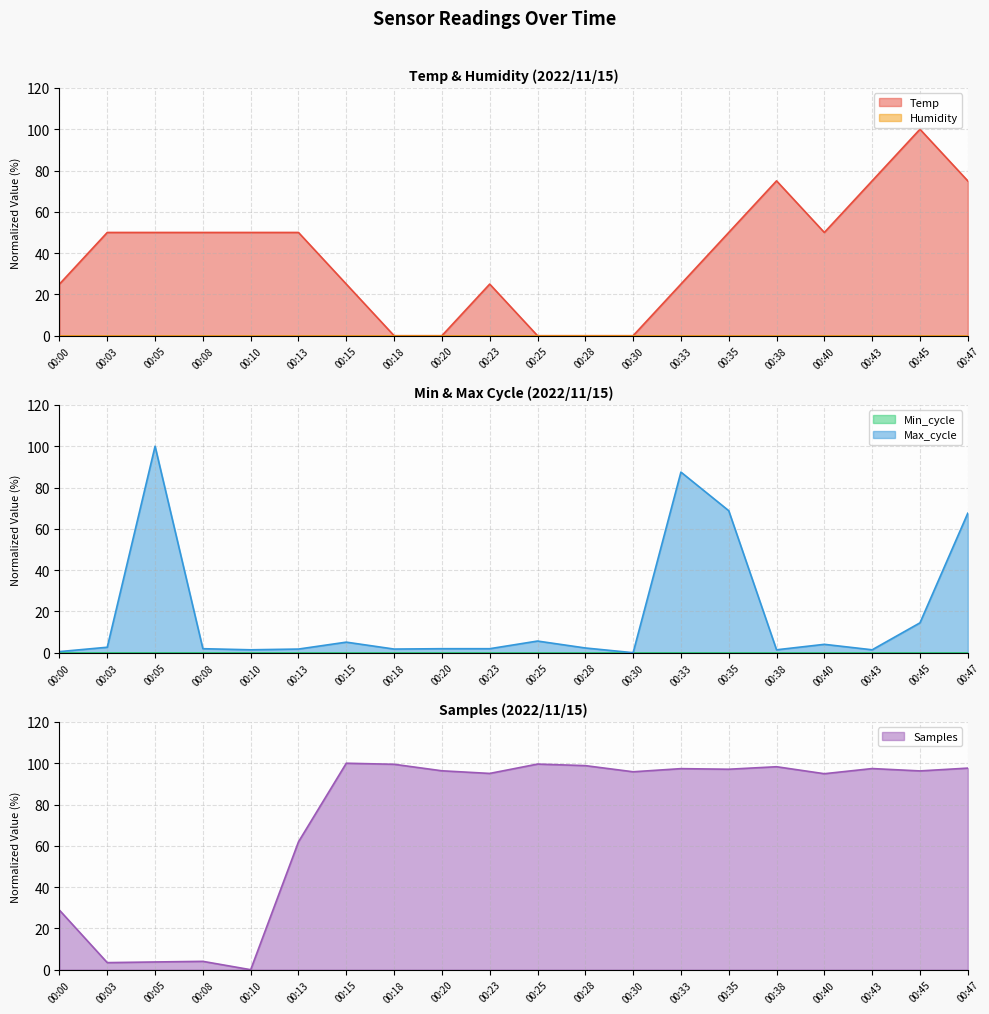

What is the difference between the second highest and second lowest values in the Temp series?

75.0